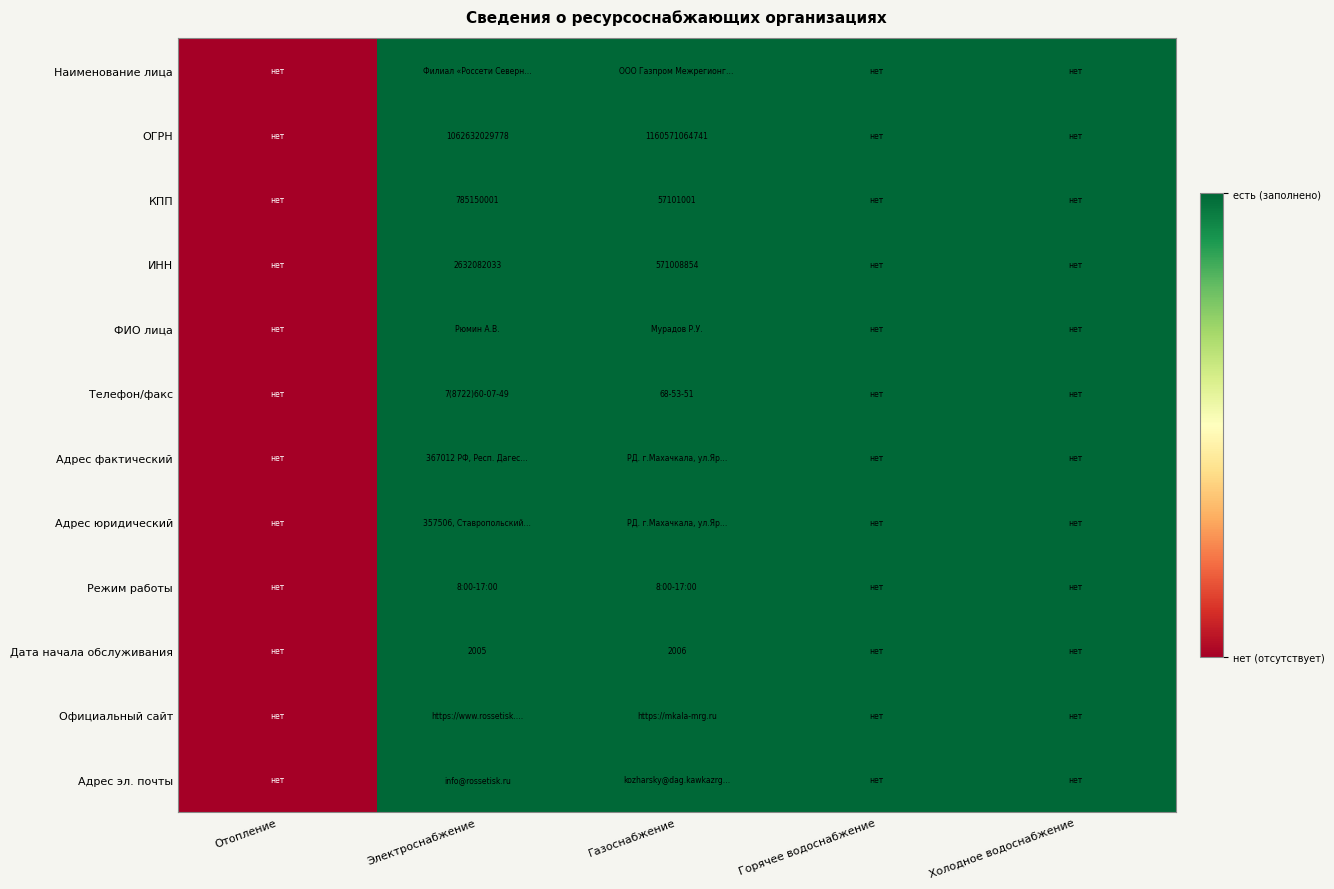

What is the greatest value displayed?

1